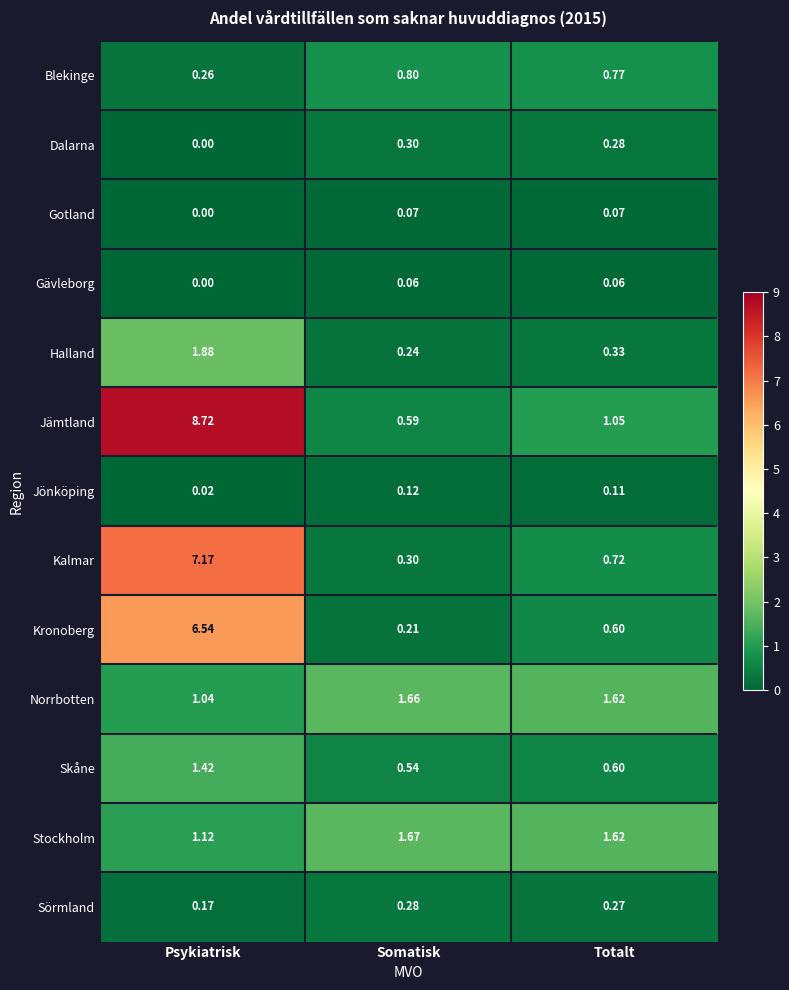

Which series has the widest spread of values?

Jämtland